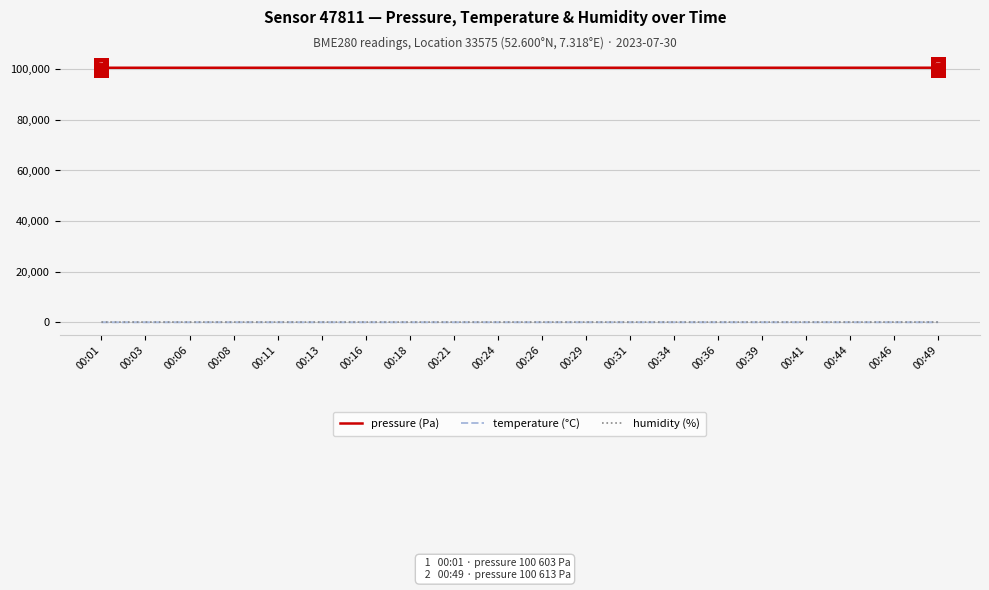

Is the value of pressure (Pa) at 00:36 greater than the value of temperature (°C) at 00:41?

Yes